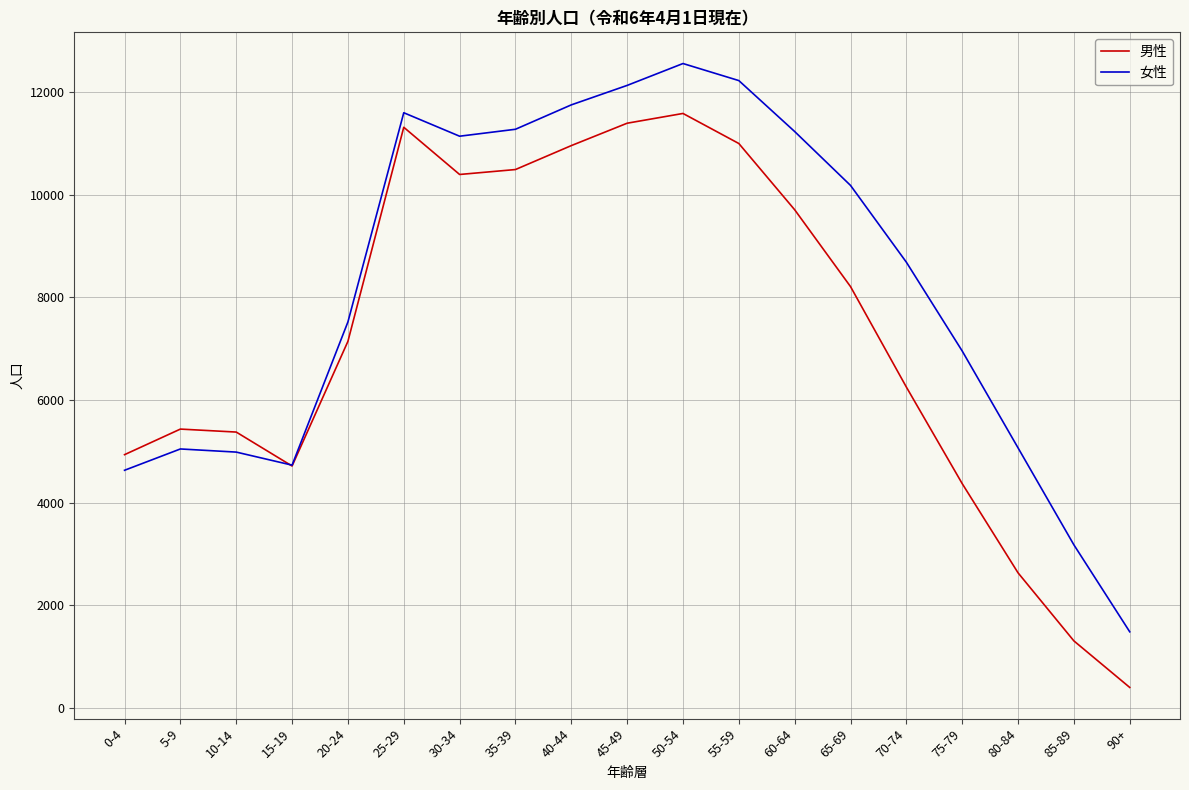

How many lines are shown in the chart?

2